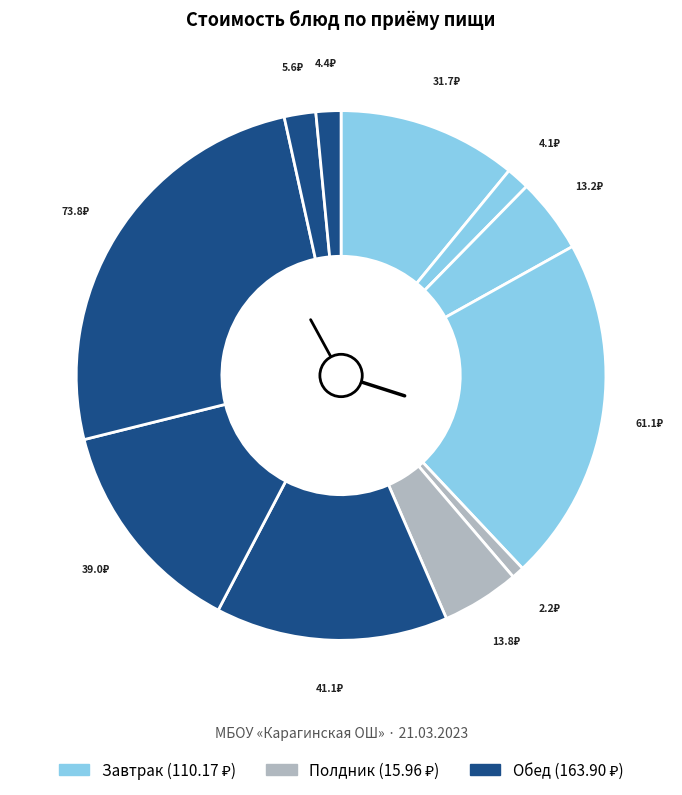

How many segments does this pie chart have?

11